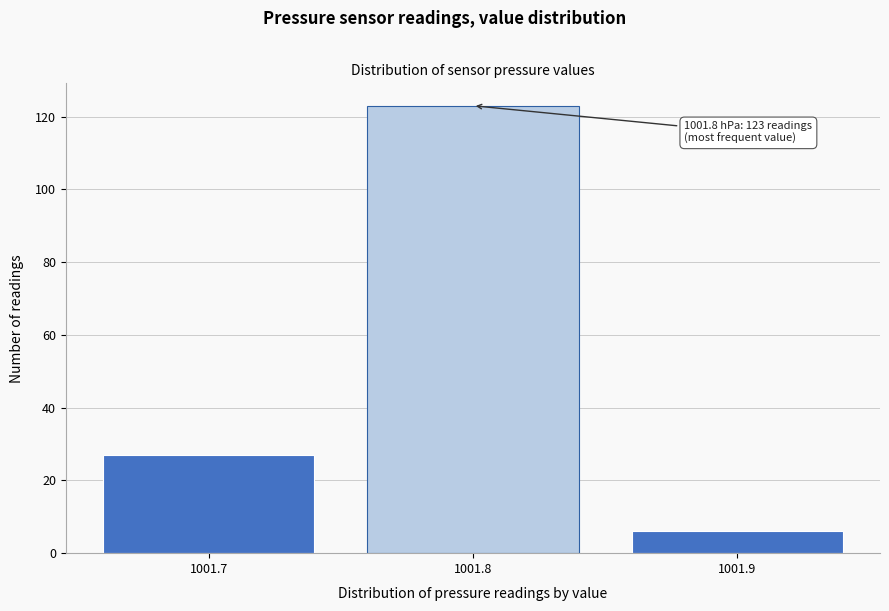

Which range on the x-axis has the tallest bar?

1001.75 to 1001.85